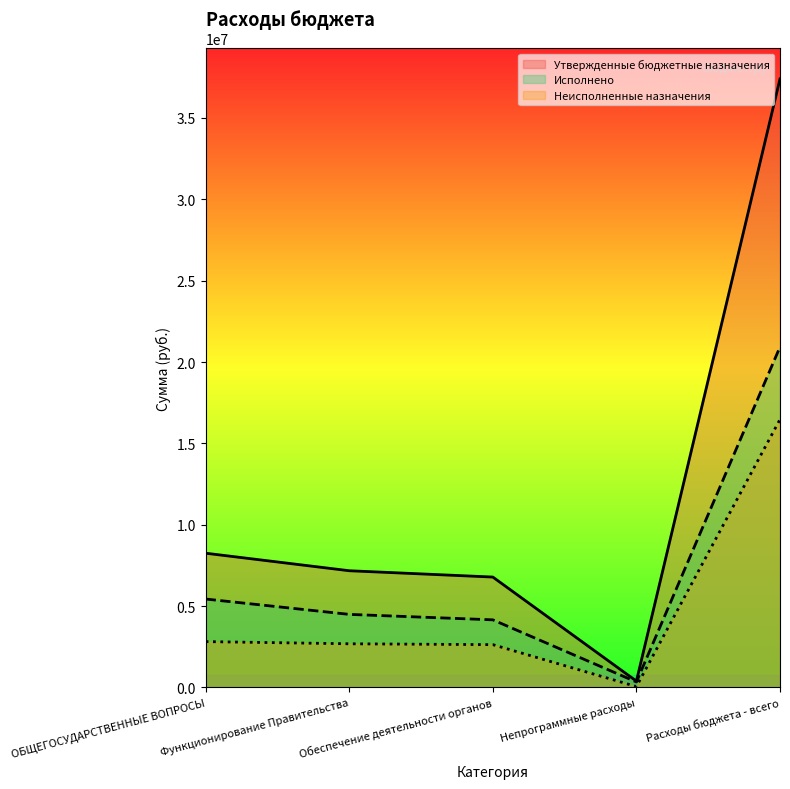

What is the average value of the Исполнено series?

7067684.8